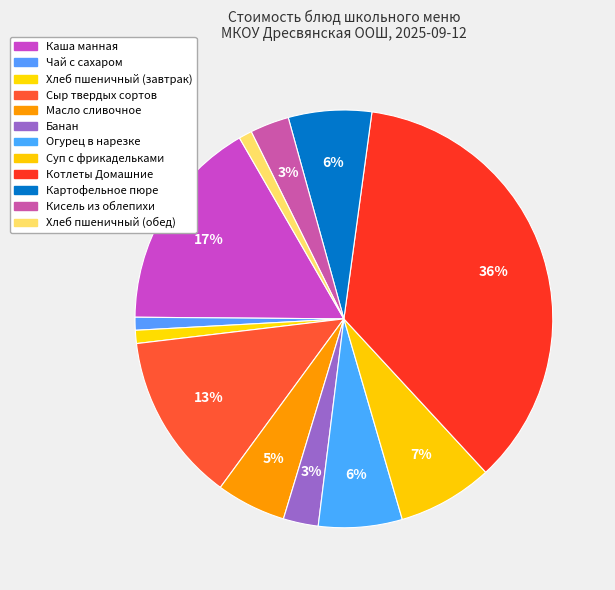

Is it true that Банан is 11% of the pie?

False